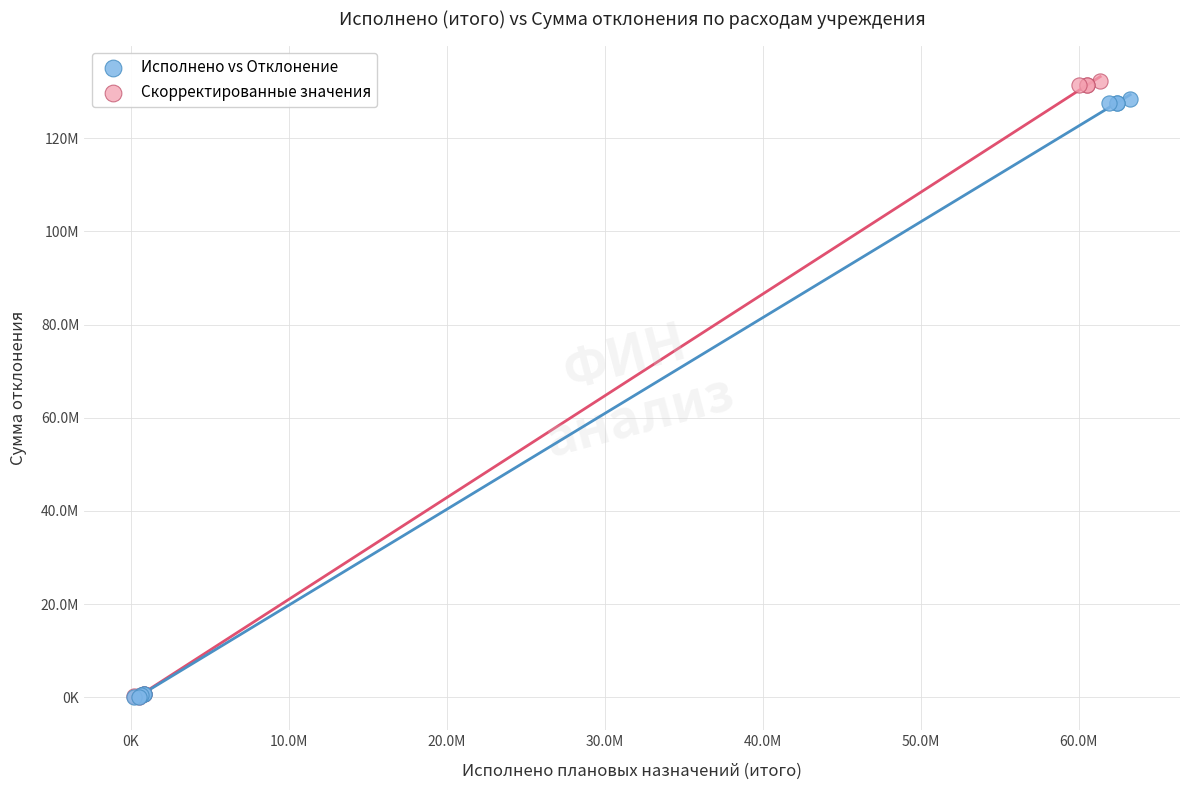

Which series has the largest Y range (max minus min)?

Скорректированные значения